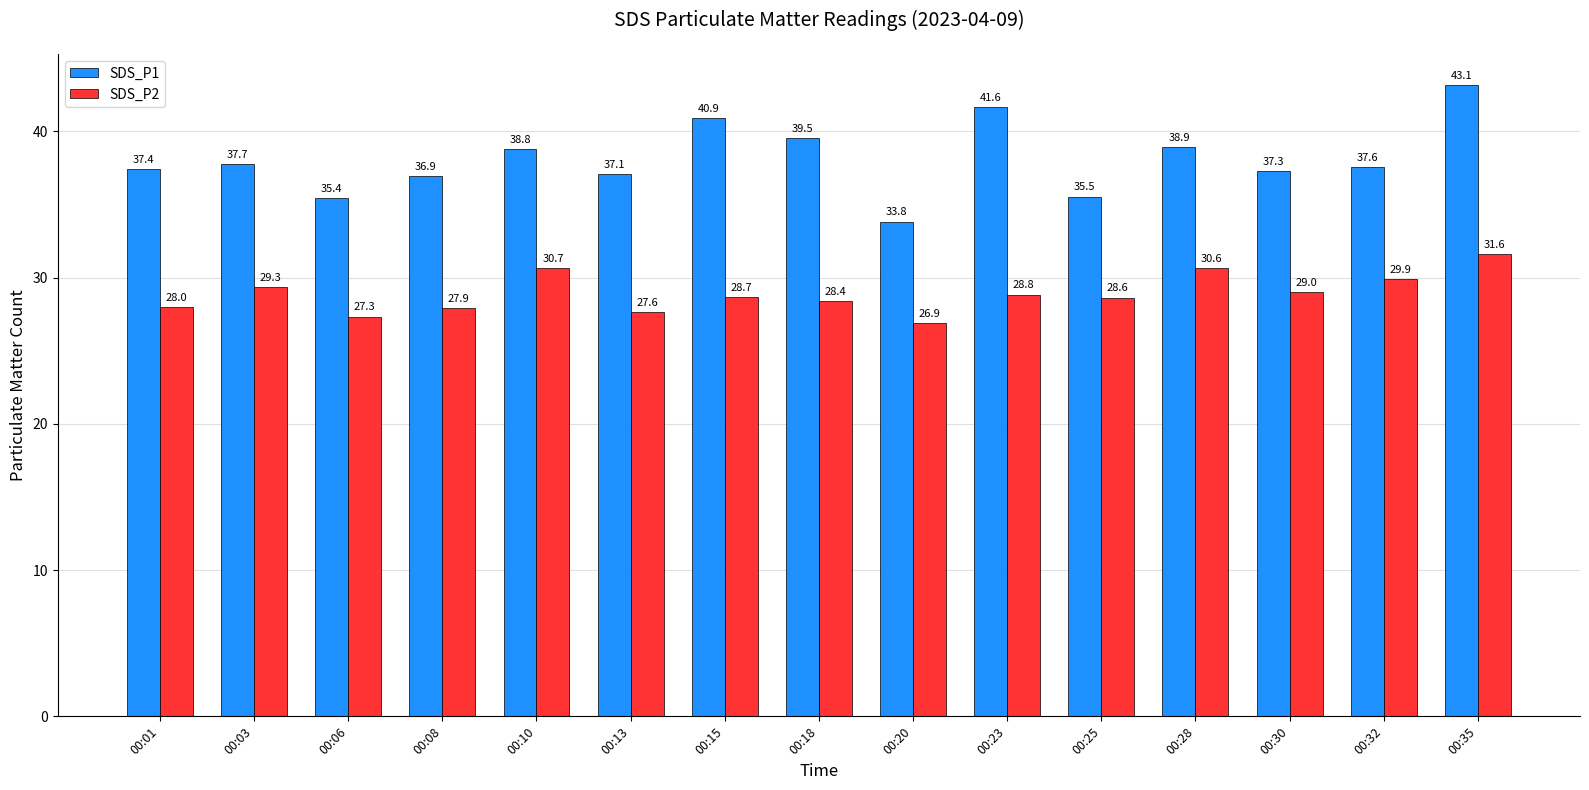

The value of SDS_P2 at 00:13 is 27.6. True or false?

True